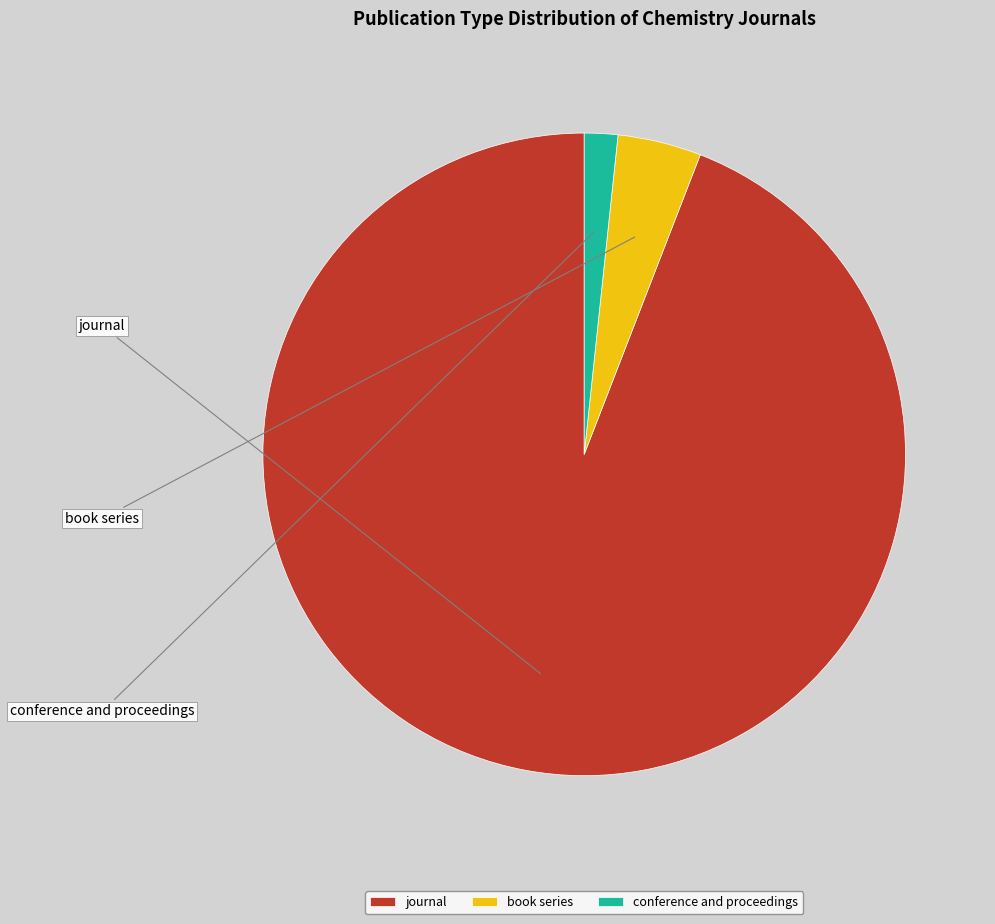

Count the number of slices in the pie.

3